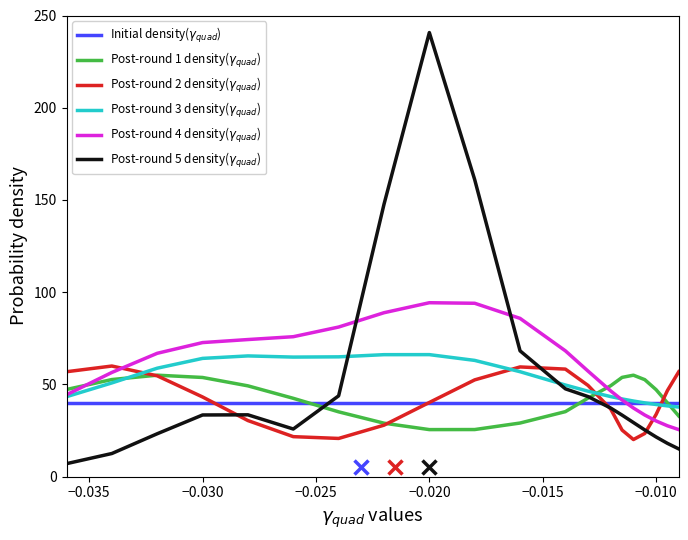

What is the greatest value displayed?

240.7